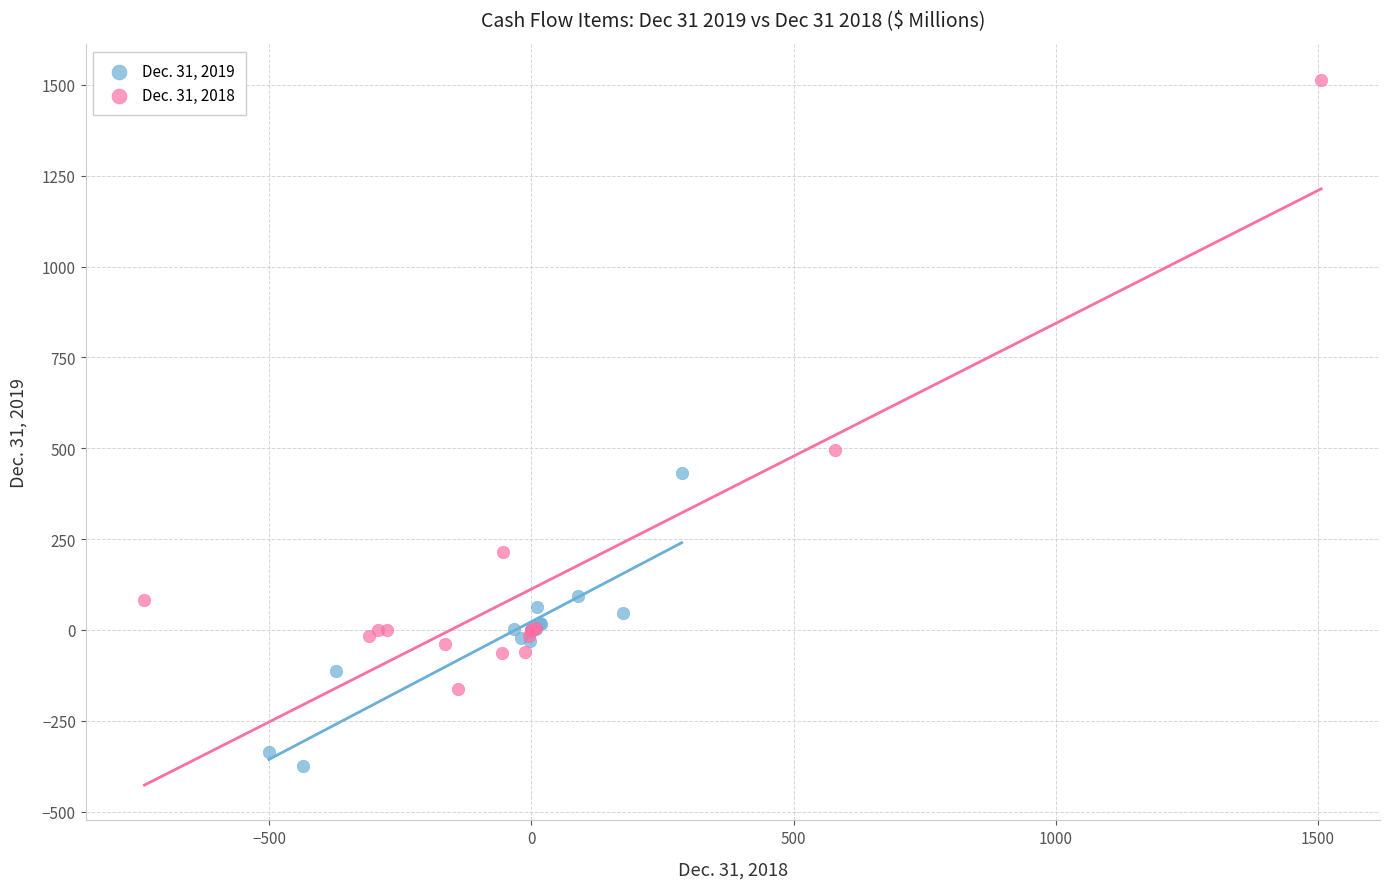

Which series has the largest Y range (max minus min)?

Dec. 31, 2018